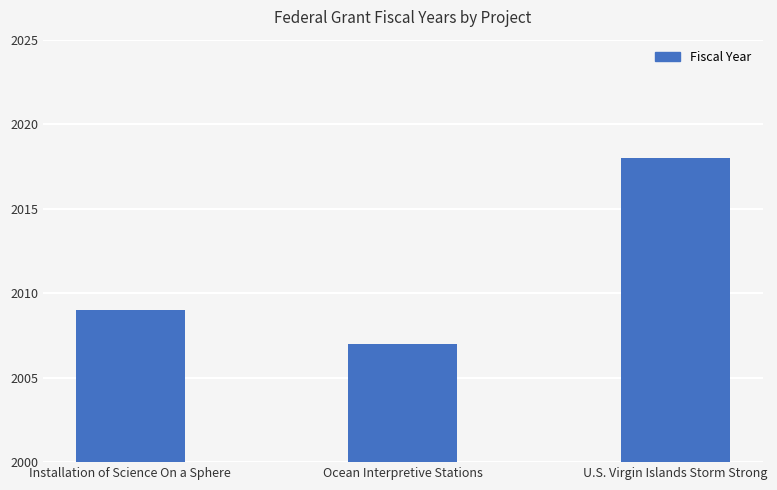

Are the bars horizontal?

No